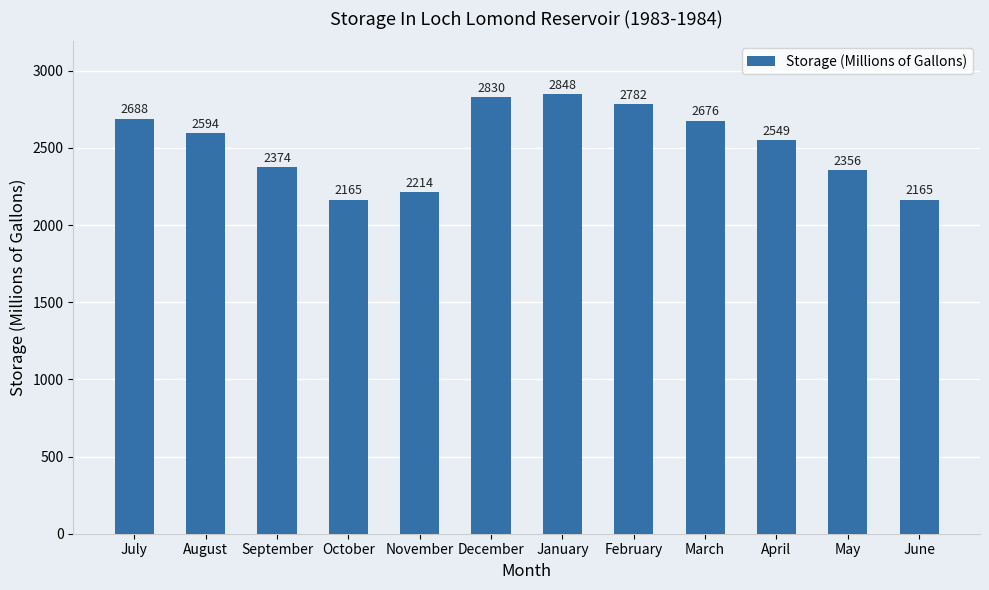

At which label does the data first exceed 2594?

July